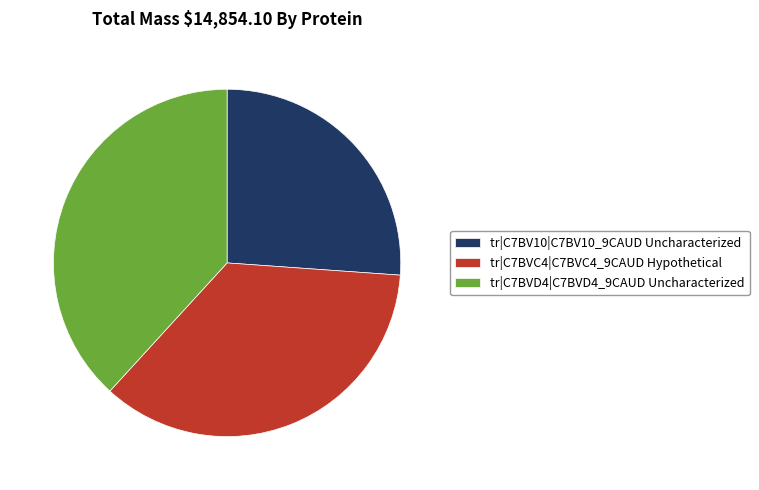

The tr|C7BVC4|C7BVC4_9CAUD Hypothetical slice represents 45% of the pie. True or false?

False